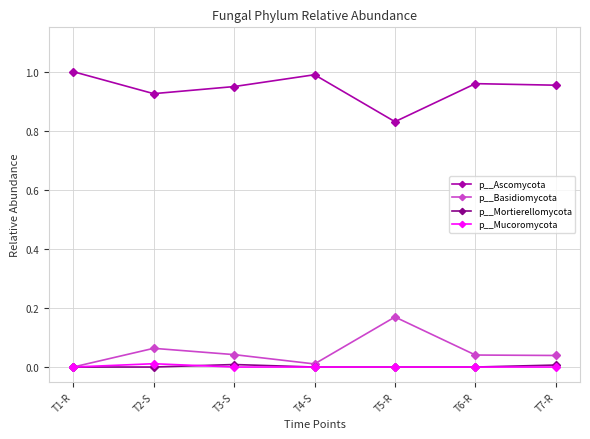

At how many categories does at least one series exceed 0?

7